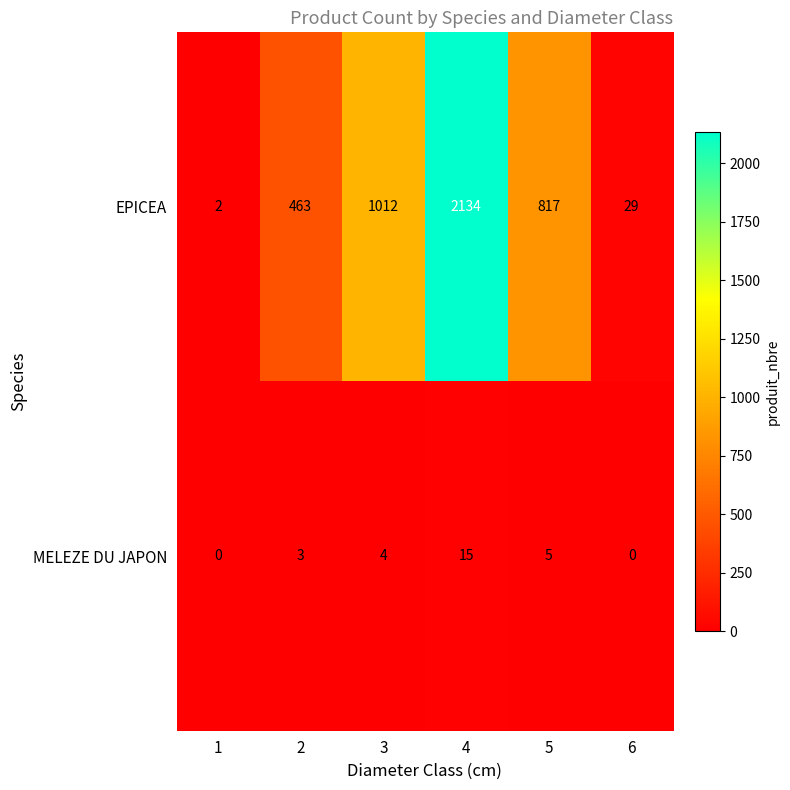

At which category is the sum across all series the highest?

4